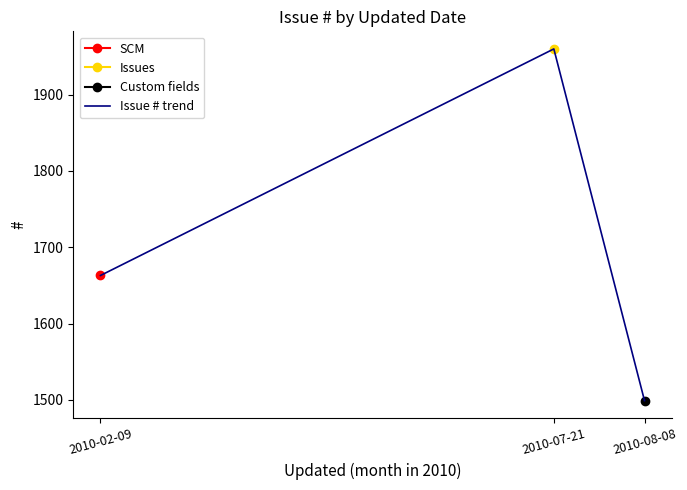

How many data points does each series have?

3